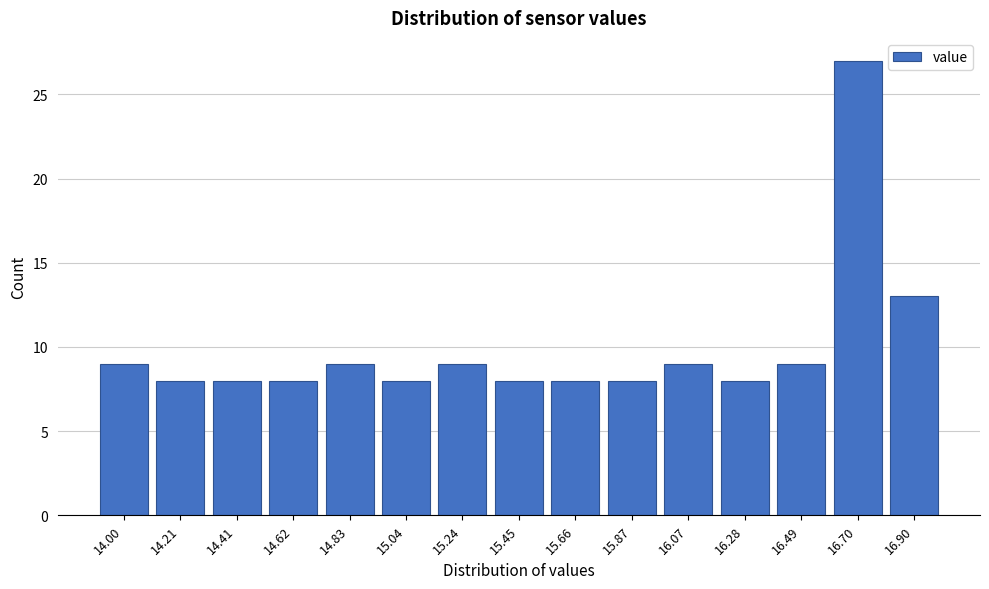

Reading left to right, transcribe all the data shown in this chart.

9	8	8	8	9	8	9	8	8	8	9	8	9	27	13